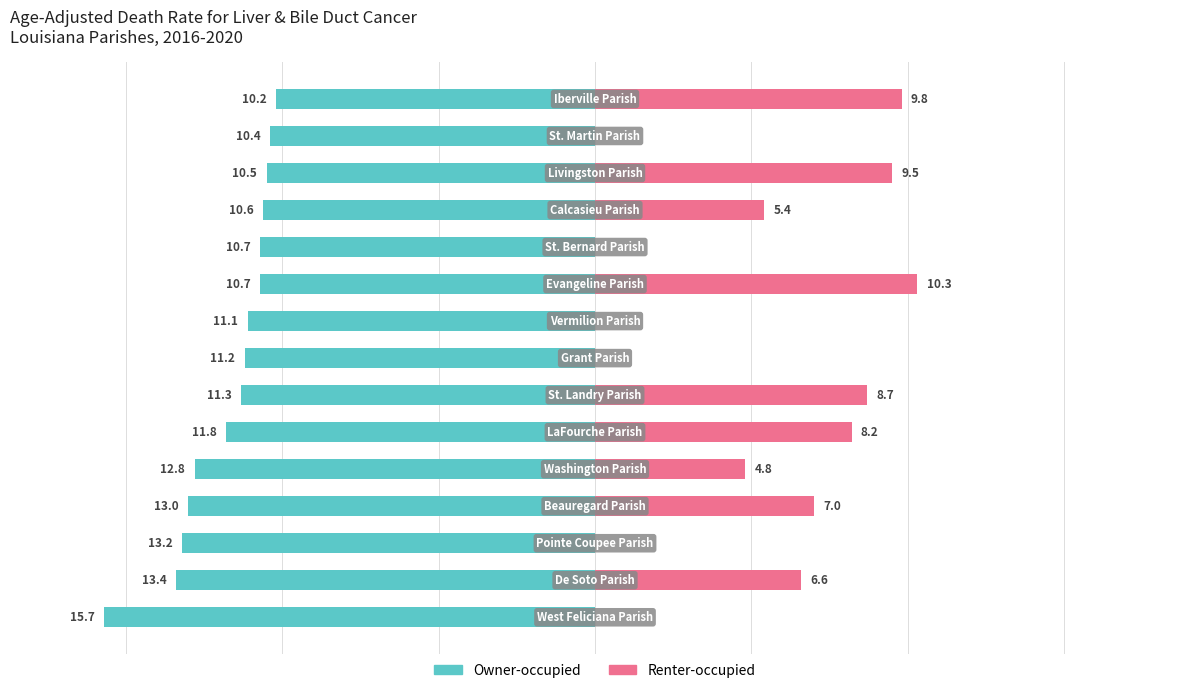

True or false: Renter-occupied has a value of 4.9 at 5.

False